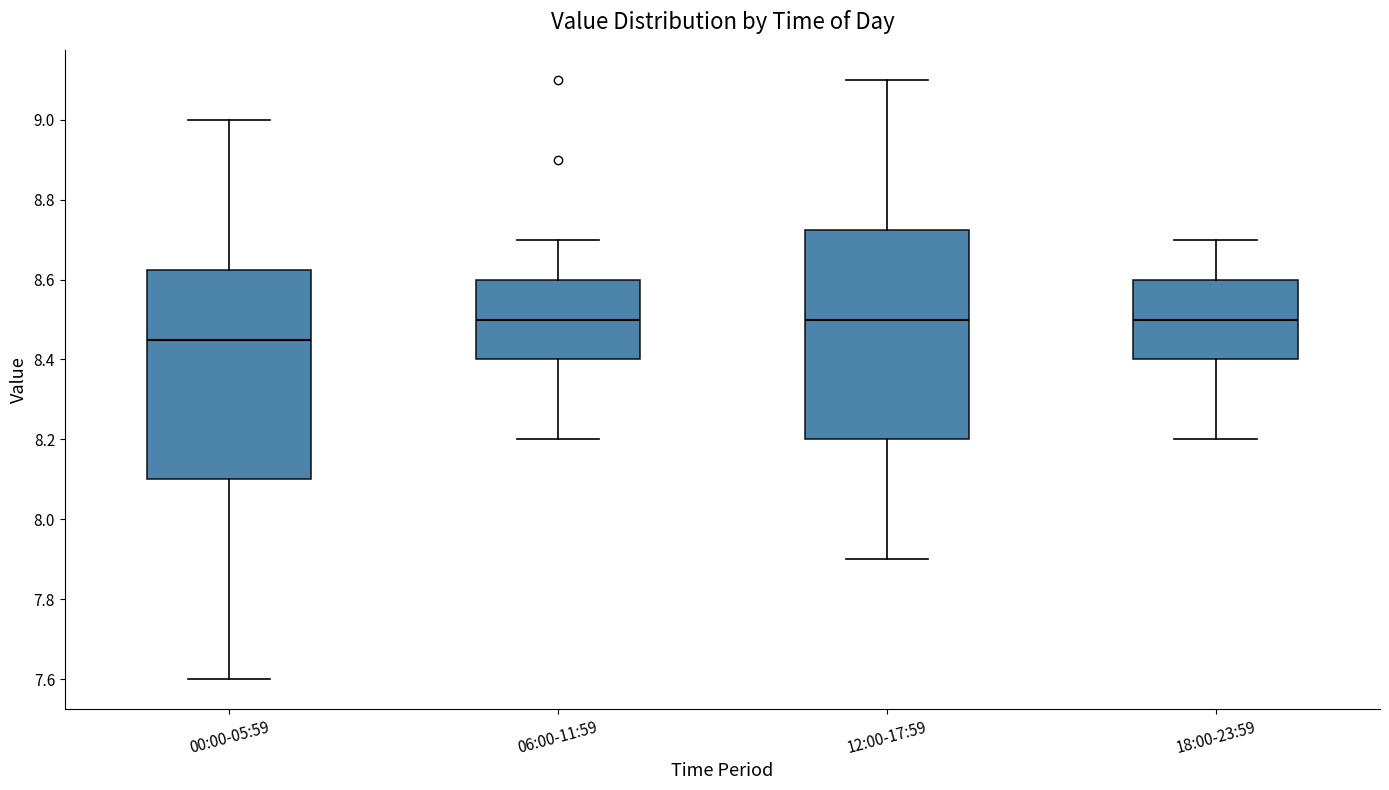

Reading left to right, transcribe this box plot: for each box, give where its median line is, the range the box spans, and where its two whiskers end, as read against the y-axis. The values are not printed on the chart, so give them approximately, as read against the axis.

00:00-05:59: median 8.46, box 8.10 to 8.62, whiskers 7.60 to 9.00
06:00-11:59: median 8.50, box 8.40 to 8.60, whiskers 8.20 to 8.70
12:00-17:59: median 8.50, box 8.20 to 8.72, whiskers 7.90 to 9.10
18:00-23:59: median 8.50, box 8.40 to 8.60, whiskers 8.20 to 8.70